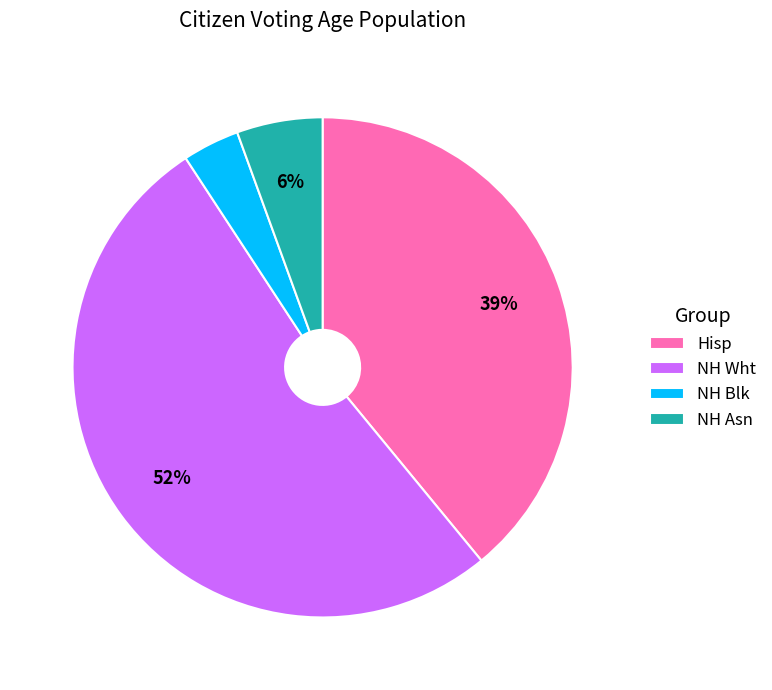

Which category has the smallest portion of the pie?

NH Blk